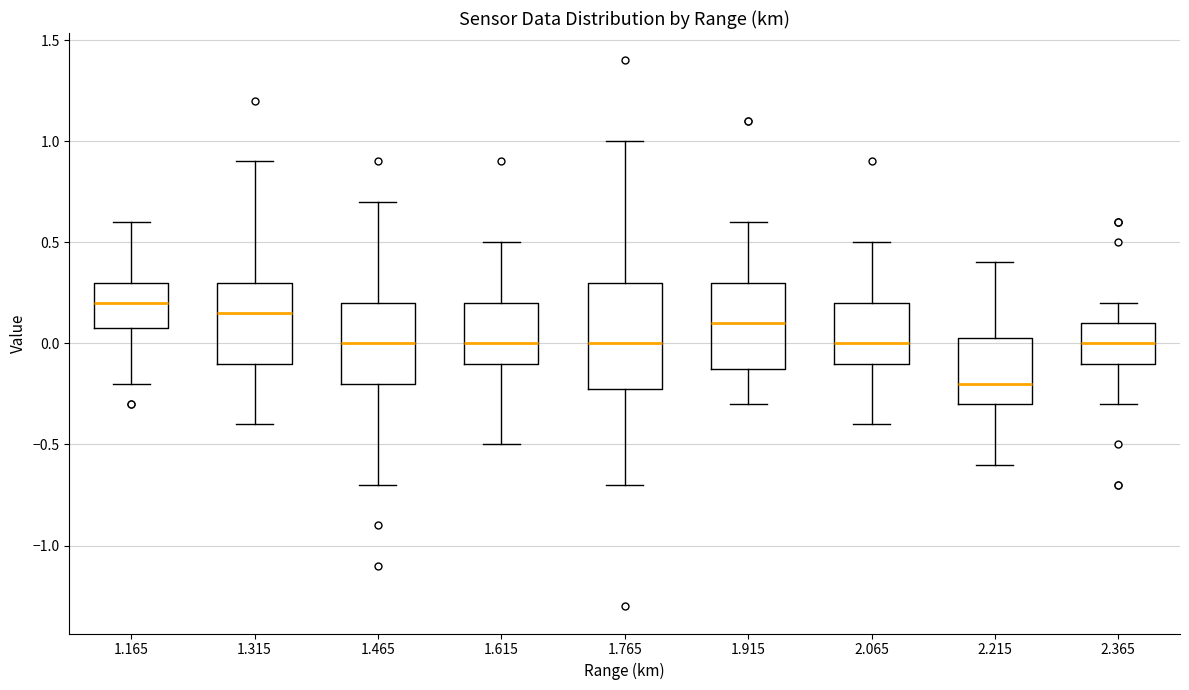

Reading left to right, read every box against the y-axis: the position of its median line, the range the box covers, and the ends of its whiskers. The values are not printed on the chart, so give them approximately, as read against the axis.

1.165: median 0.20, box 0.10 to 0.30, whiskers -0.20 to 0.60
1.315: median 0.15, box -0.10 to 0.30, whiskers -0.40 to 0.90
1.465: median 0.00, box -0.20 to 0.20, whiskers -0.70 to 0.70
1.615: median 0.00, box -0.10 to 0.20, whiskers -0.50 to 0.50
1.765: median 0.00, box -0.20 to 0.30, whiskers -0.70 to 1.00
1.915: median 0.10, box -0.10 to 0.30, whiskers -0.30 to 0.60
2.065: median 0.00, box -0.10 to 0.20, whiskers -0.40 to 0.50
2.215: median -0.20, box -0.30 to 0.05, whiskers -0.60 to 0.40
2.365: median 0.00, box -0.10 to 0.10, whiskers -0.30 to 0.20